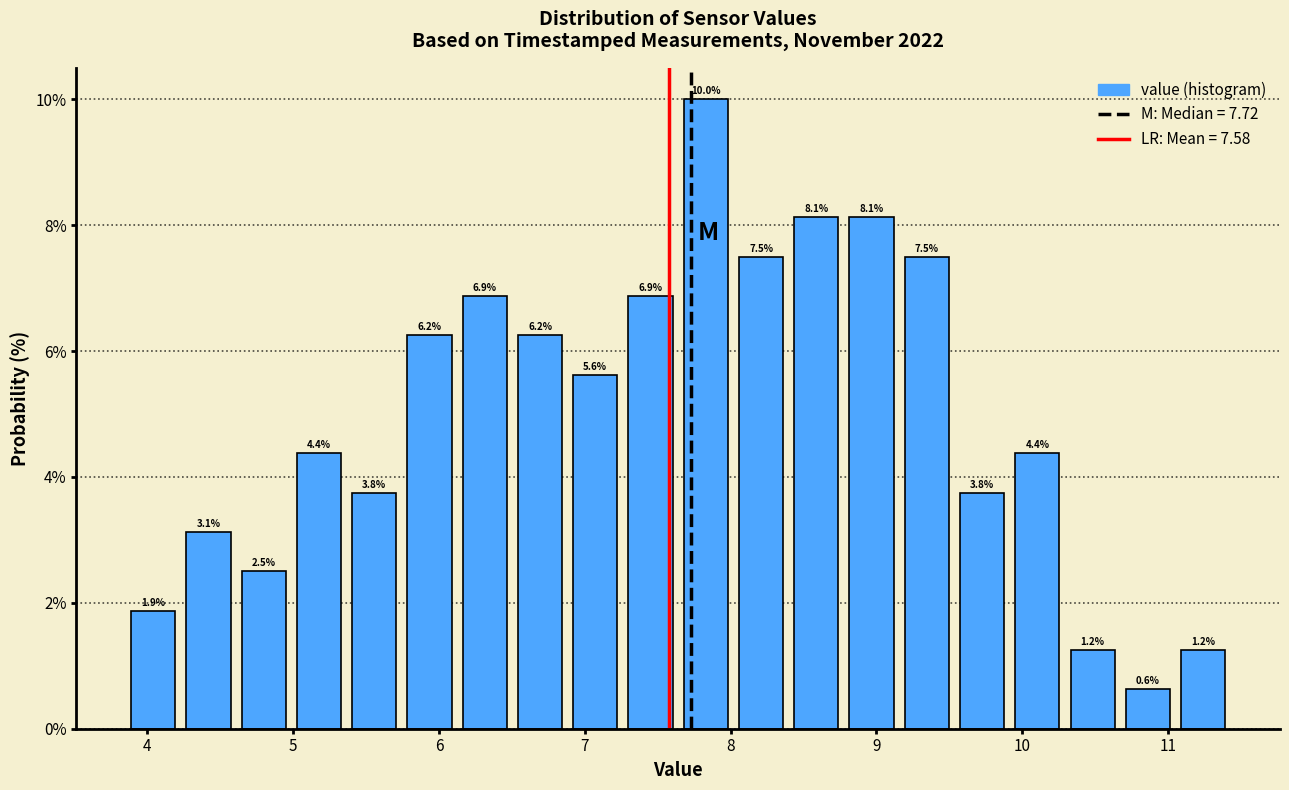

Around what value on the x-axis is the tallest bar? Give the approximate position of its centre, as read against the axis.

7.8